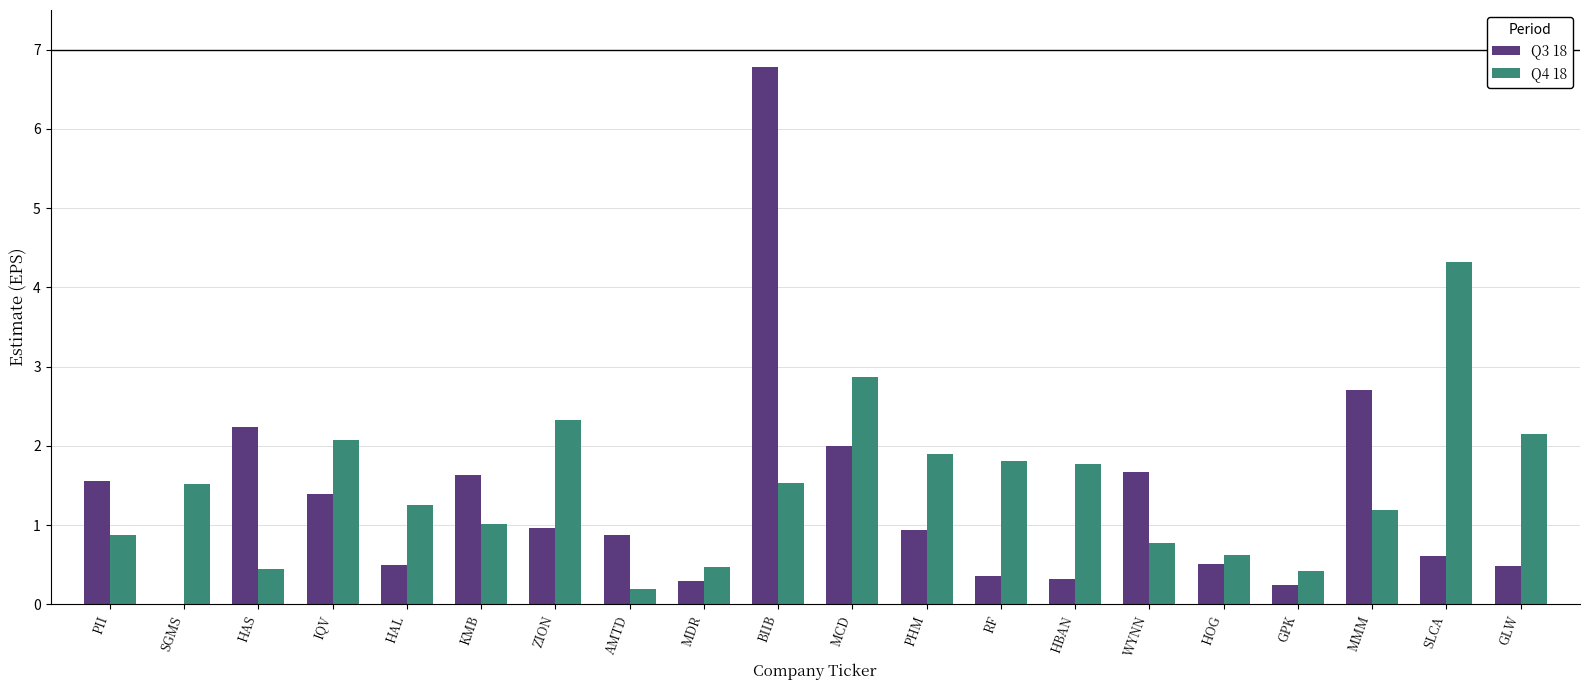

What position from the right is PII?

20